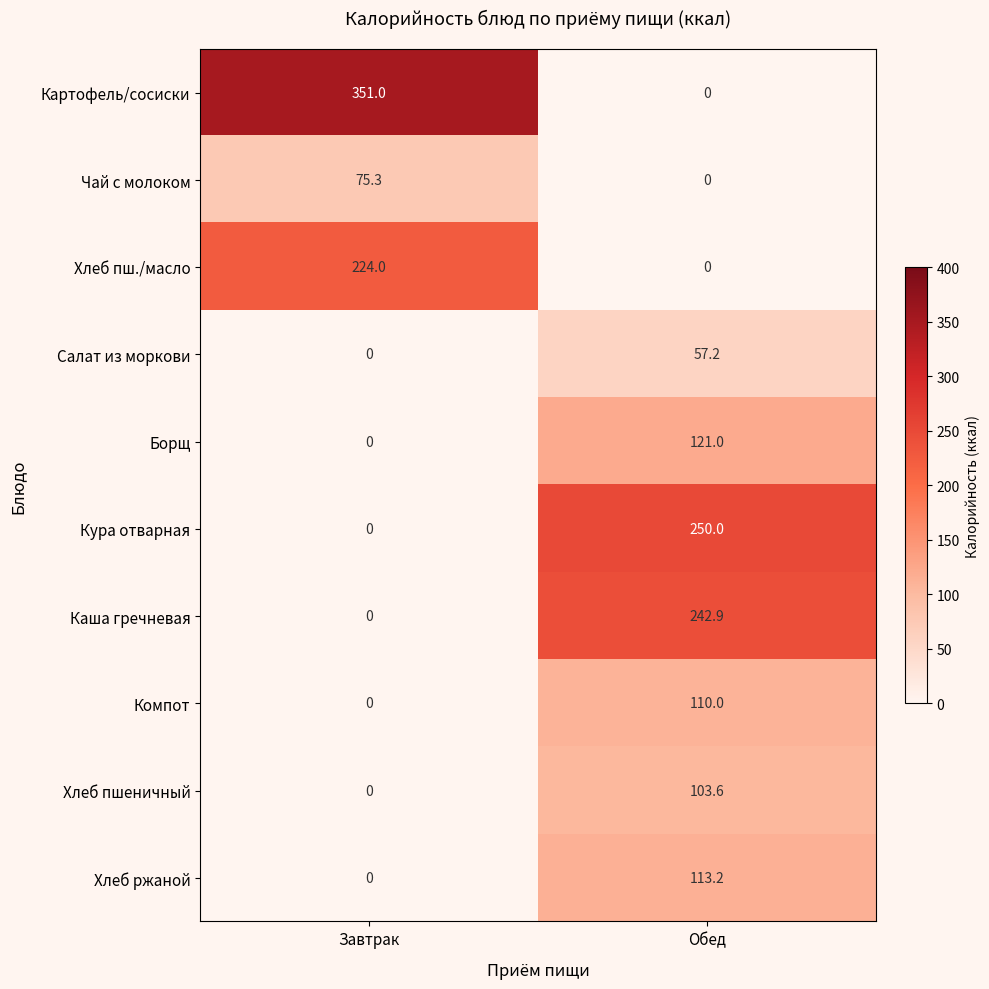

Which category has the highest value across all series?

Завтрак